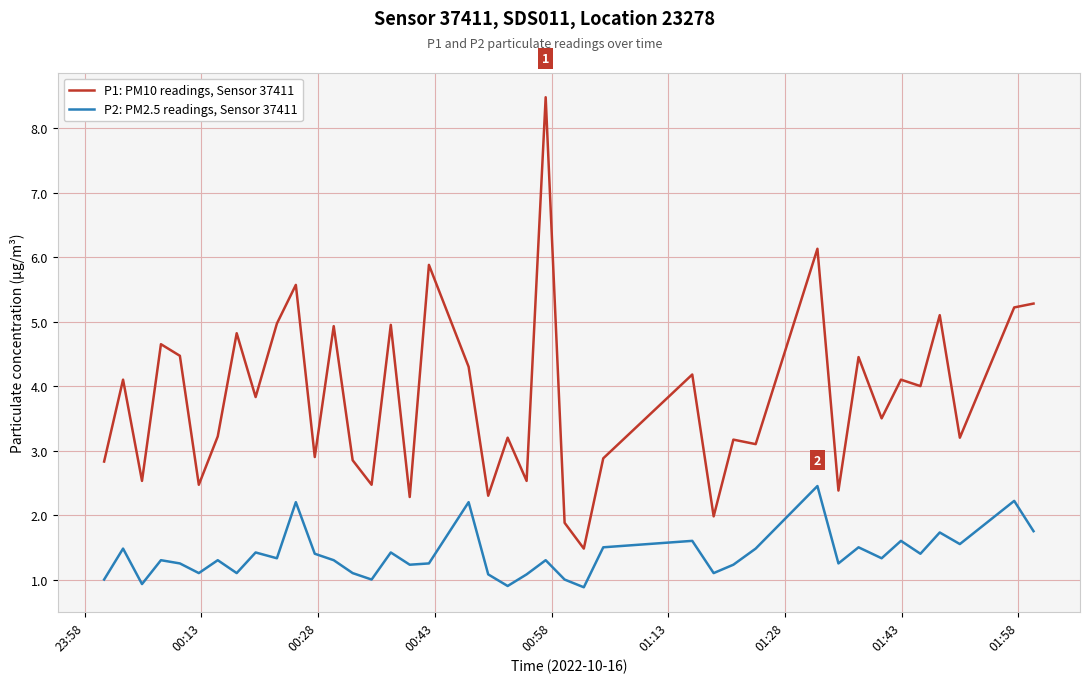

What is the smallest value displayed?

0.9